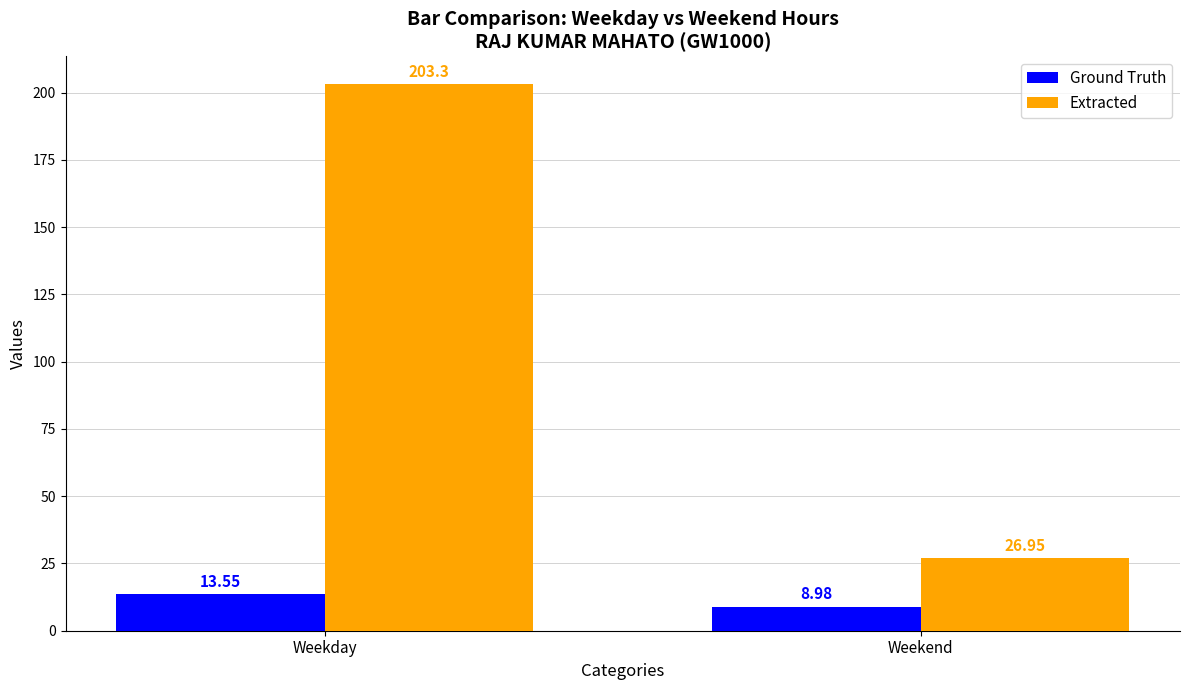

At how many categories does at least one series exceed 95?

1